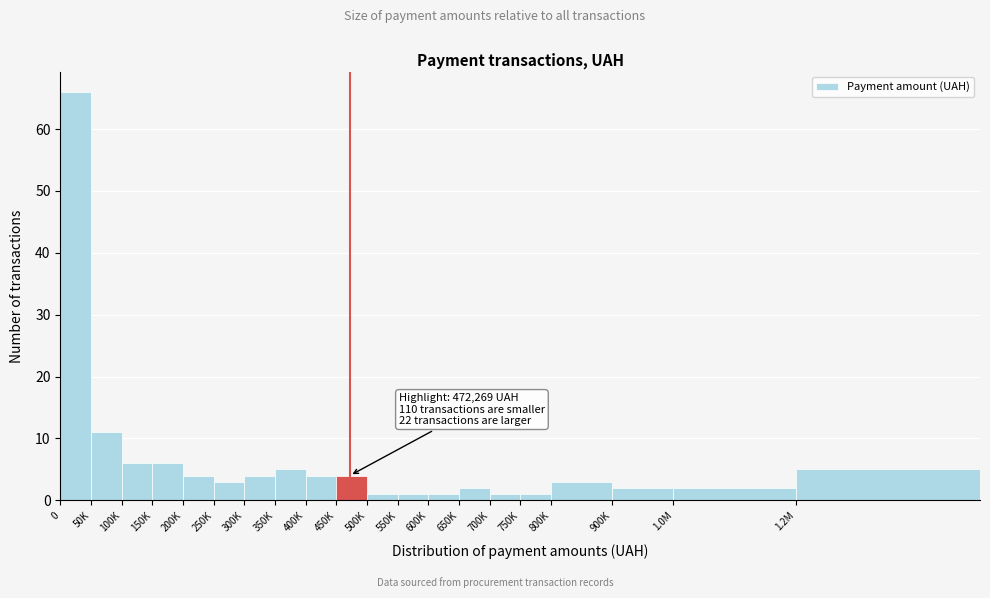

Reading left to right, extract all data points from this chart.

0=66	50K=11	100K=6	150K=6	200K=4	250K=3	300K=4	350K=5	400K=4	450K=4	500K=1	550K=1	600K=1	650K=2	700K=1	750K=1	800K=3	900K=2	1.0M=2	1.2M=5